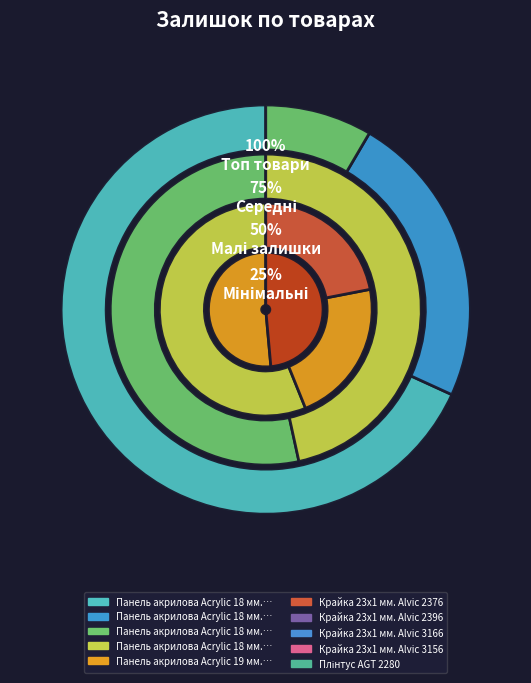

How many segments does this pie chart have?

10